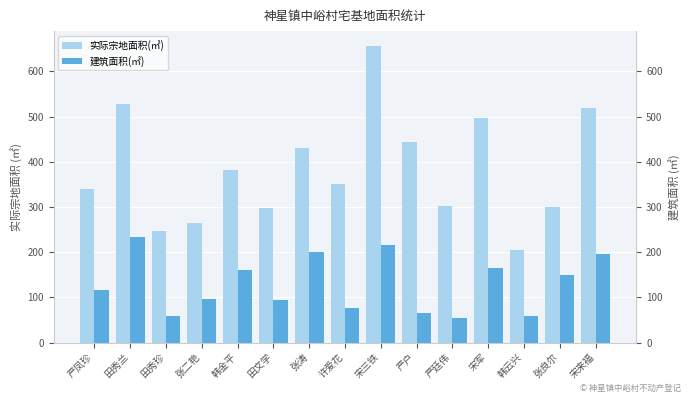

Reading left to right, extract all data points from this chart.

实际宗地面积(㎡): 严凤珍=339.4	田秀兰=528.1	田秀珍=246.7	张二艳=264.8	韩金平=382.0	田文学=297.4	张涛=430.6	许爱花=351.8	宋三铁=656.5	严户=442.8	严廷伟=303.0	宋军=496.7	韩云兴=204.5	张良尔=299.6	宋来福=518.1
建筑面积(㎡): 严凤珍=116.1	田秀兰=233.1	田秀珍=59.2	张二艳=97.3	韩金平=160.4	田文学=94.4	张涛=200.1	许爱花=76.5	宋三铁=216.3	严户=65.5	严廷伟=54.2	宋军=166.0	韩云兴=58.5	张良尔=148.5	宋来福=196.3